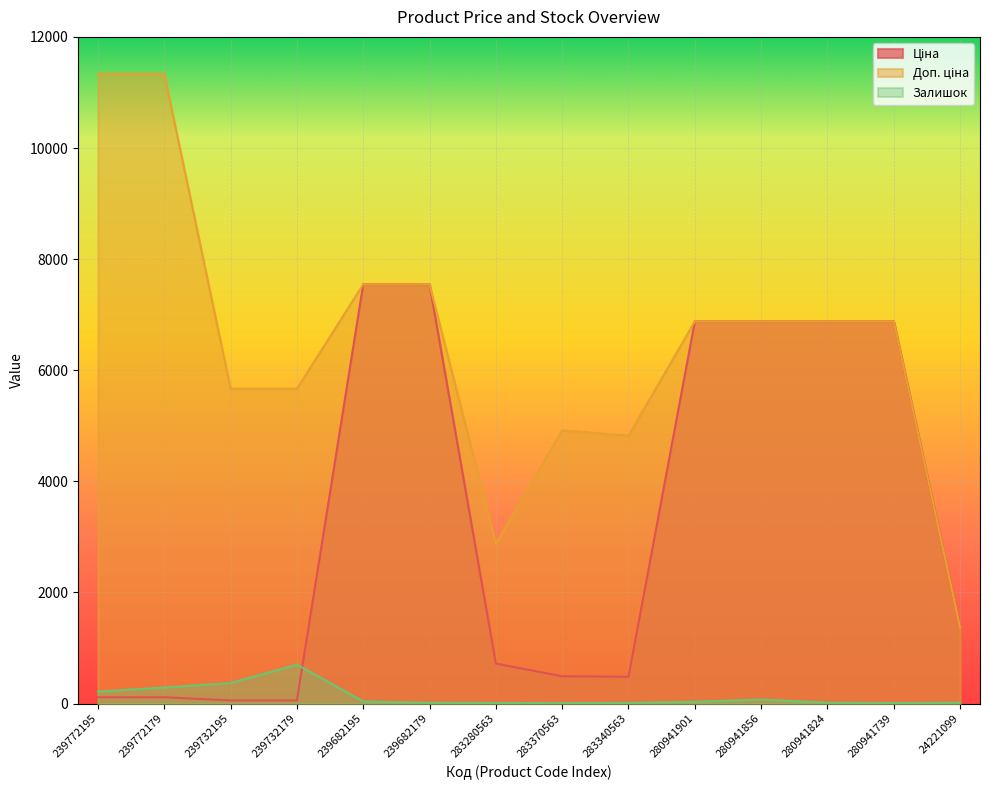

Is the value of Залишок at 280941824 greater than the value of Доп. ціна at 239732195?

No